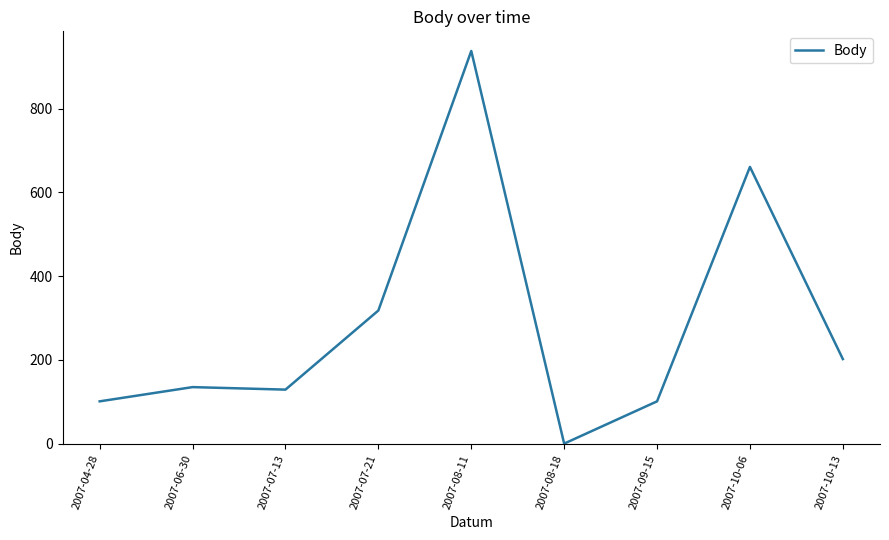

What is the ratio of the value at 2007-04-28 to the value at 2007-06-30?

0.7